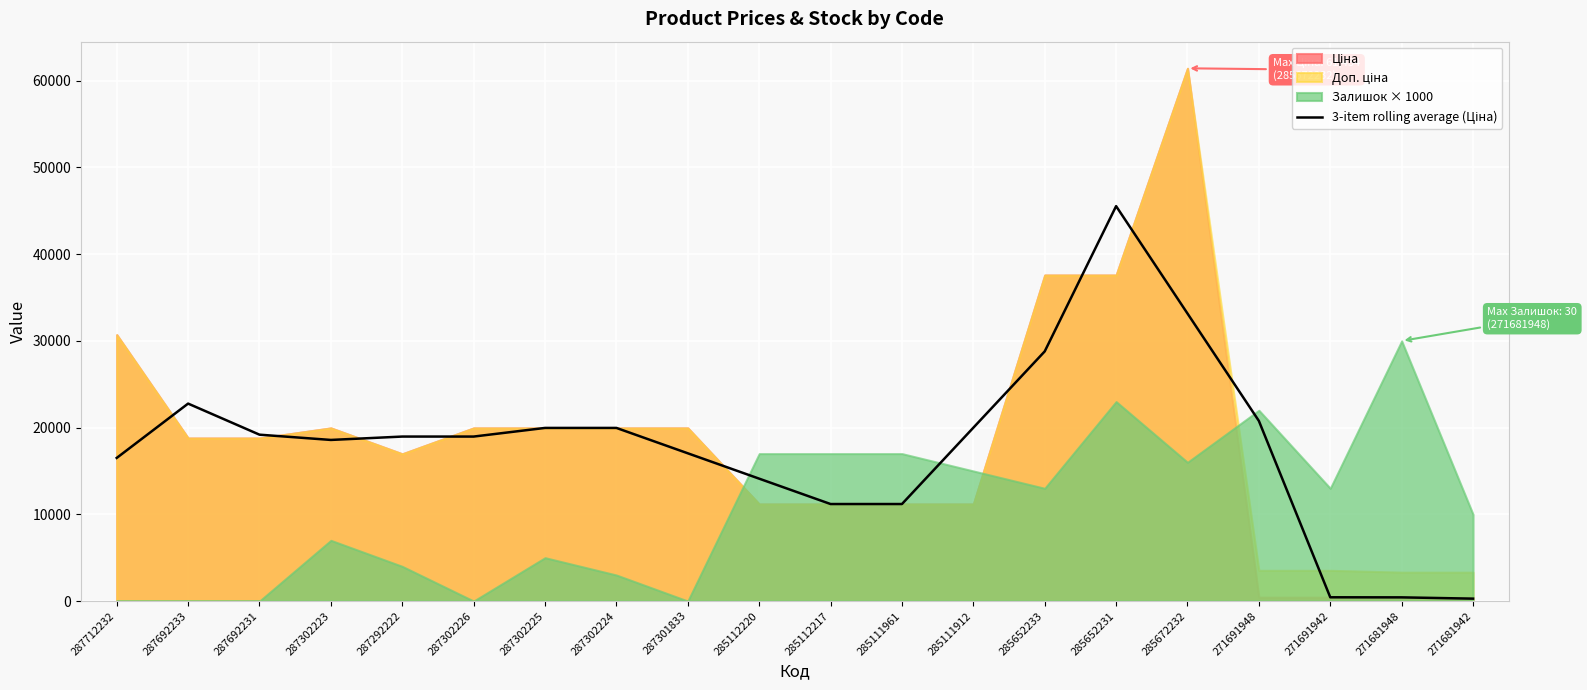

True or false: the data shows 18579.1 at 287302223.

True